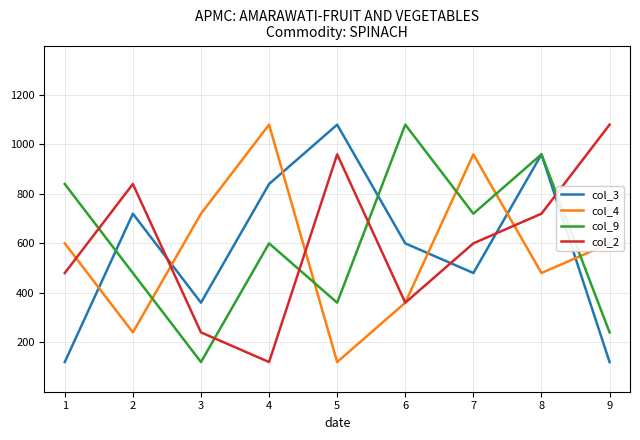

At which category does col_3 reach its first local peak?

2